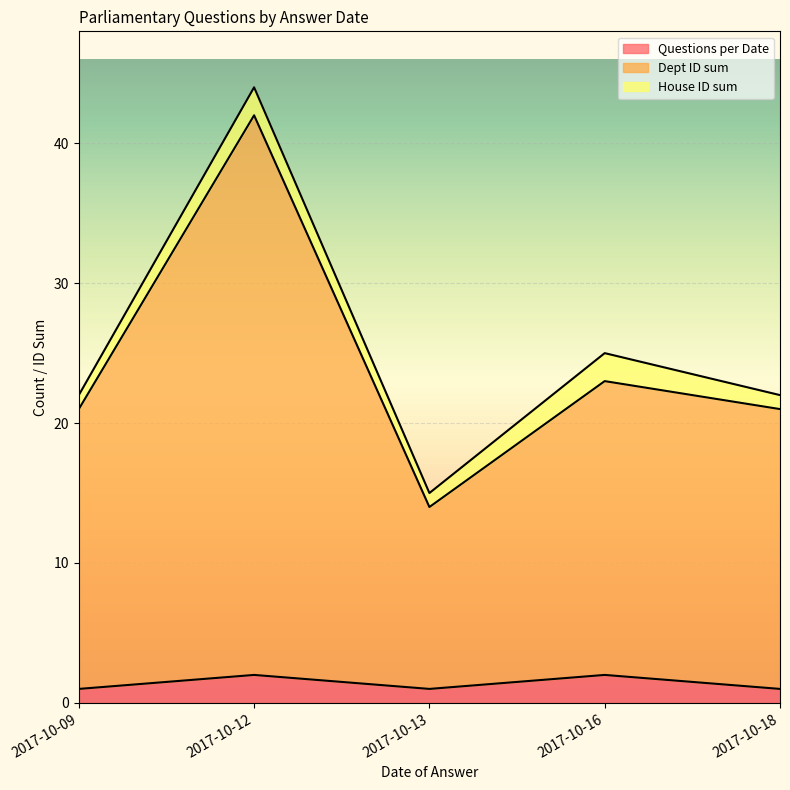

Rank the categories by Questions per Date value from highest to lowest.

2017-10-12, 2017-10-16, 2017-10-09, 2017-10-13, 2017-10-18